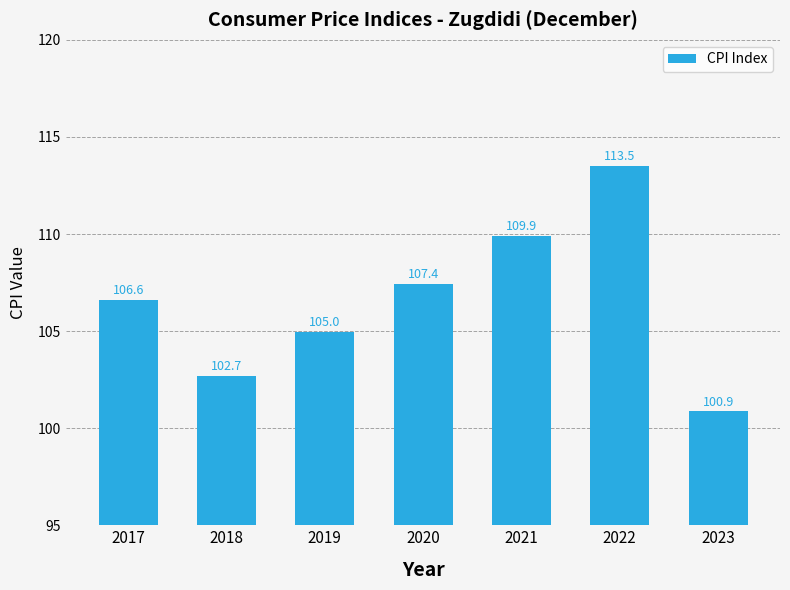

At which category does the chart reach its minimum across all series?

2023